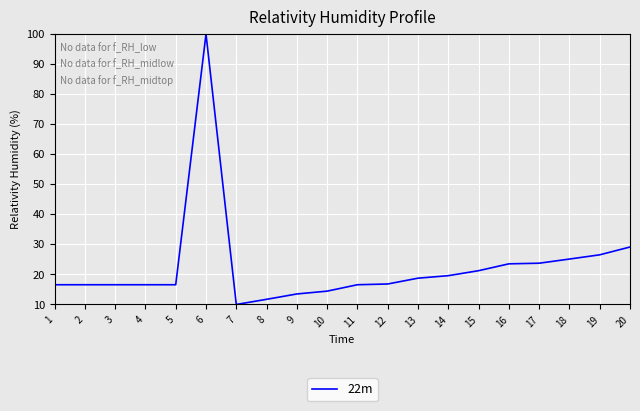

How many lines are shown in the chart?

1